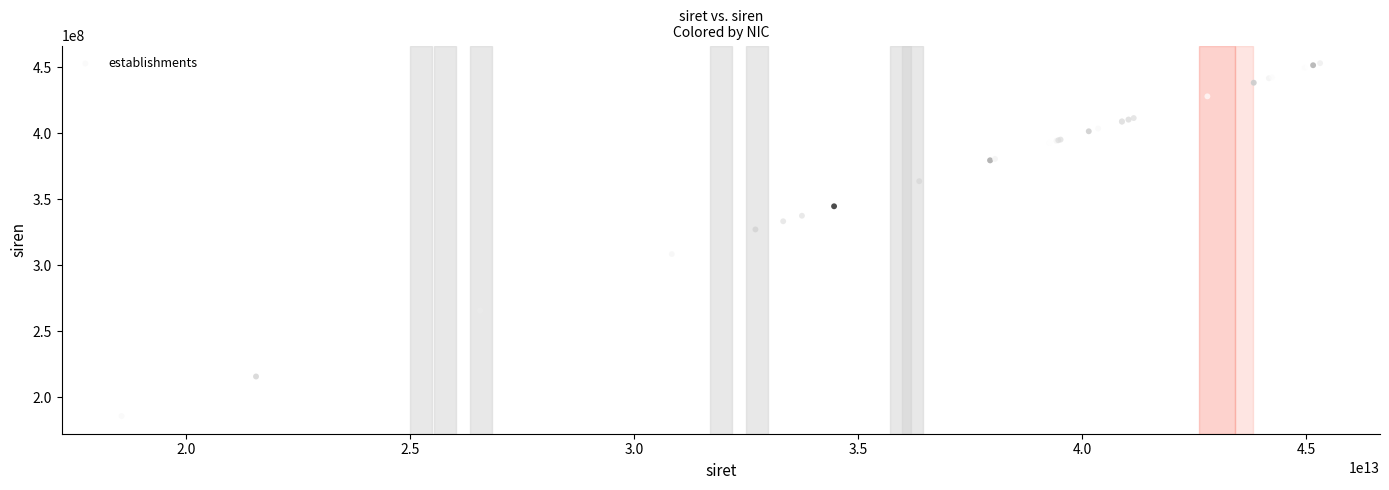

What Y value in the scatter plot is closest to 319427219?

323021410